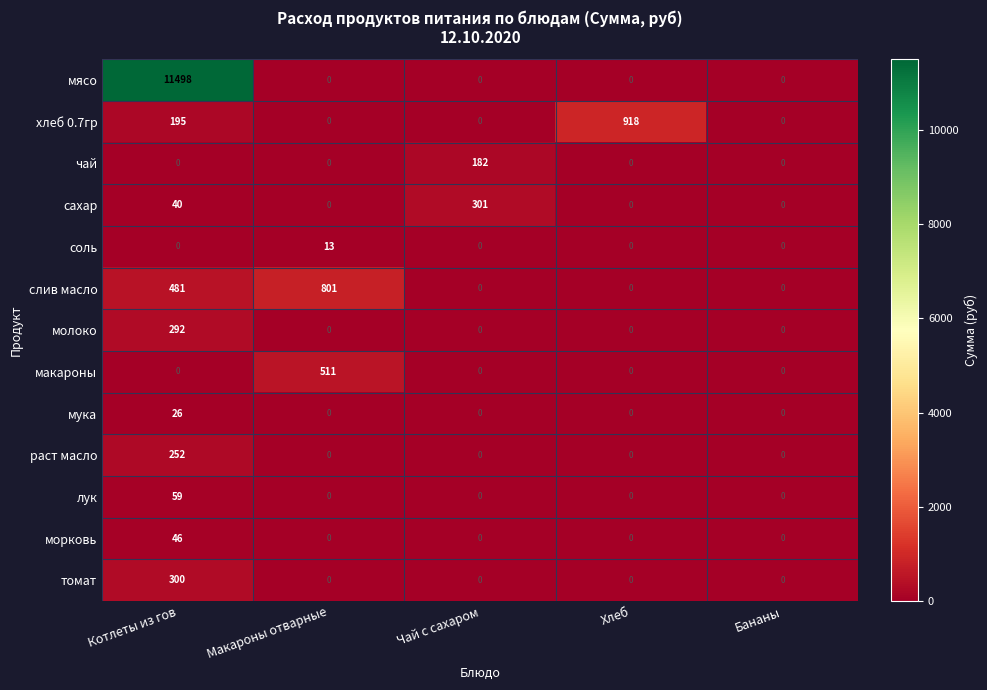

What is the difference between the second highest and second lowest values in the слив масло series?

481